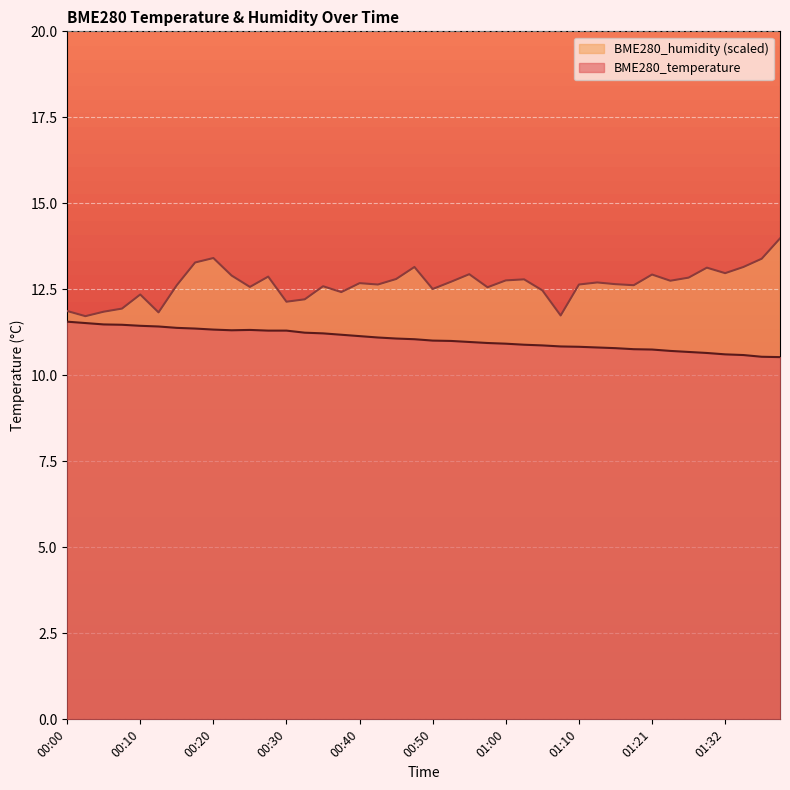

What is the label of the 36th point from the left?

01:30